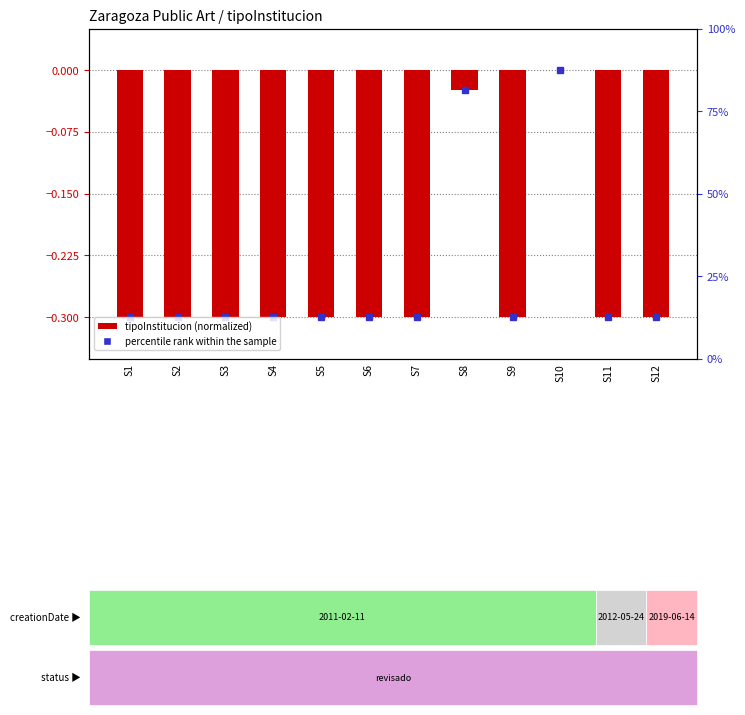

How many negative values are there?

11